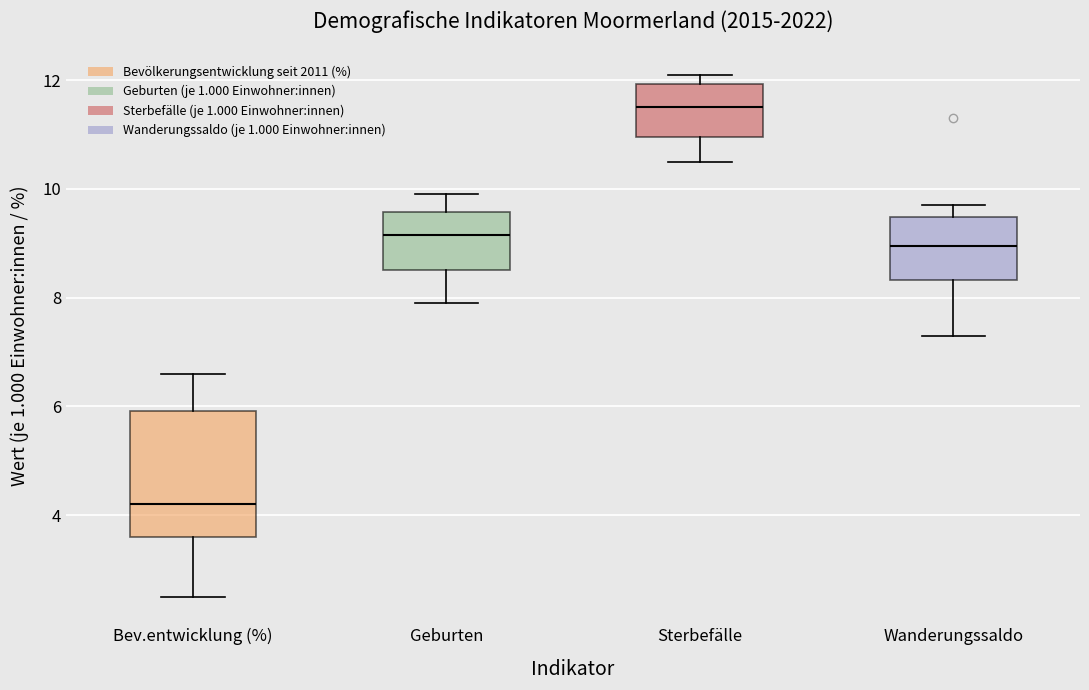

Reading left to right, read every box against the y-axis: the position of its median line, the range the box covers, and the ends of its whiskers. The values are not printed on the chart, so give them approximately, as read against the axis.

Bev.entwicklung (%): median 4.2, box 3.6 to 6.0, whiskers 2.6 to 6.6
Geburten: median 9.2, box 8.6 to 9.6, whiskers 8.0 to 10.0
Sterbefälle: median 11.6, box 11.0 to 12.0, whiskers 10.6 to 12.2
Wanderungssaldo: median 9.0, box 8.4 to 9.4, whiskers 7.4 to 9.8